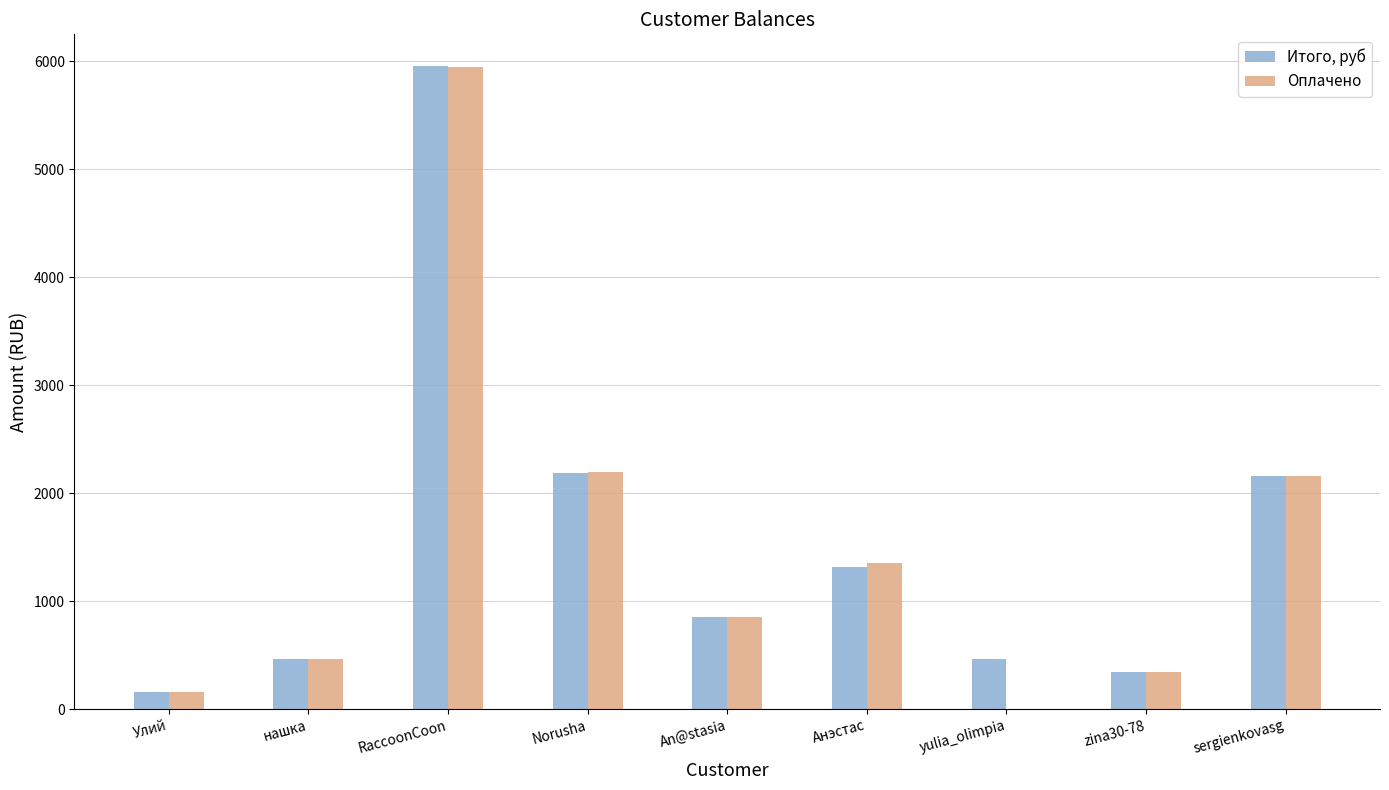

What is the total value across all series at Анэстас?

2669.8